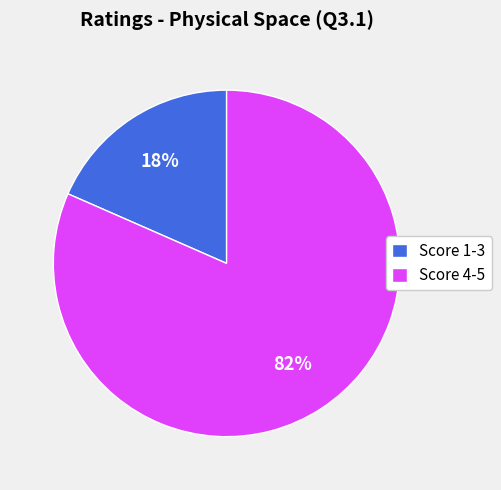

Which category accounts for the majority?

Score 4-5